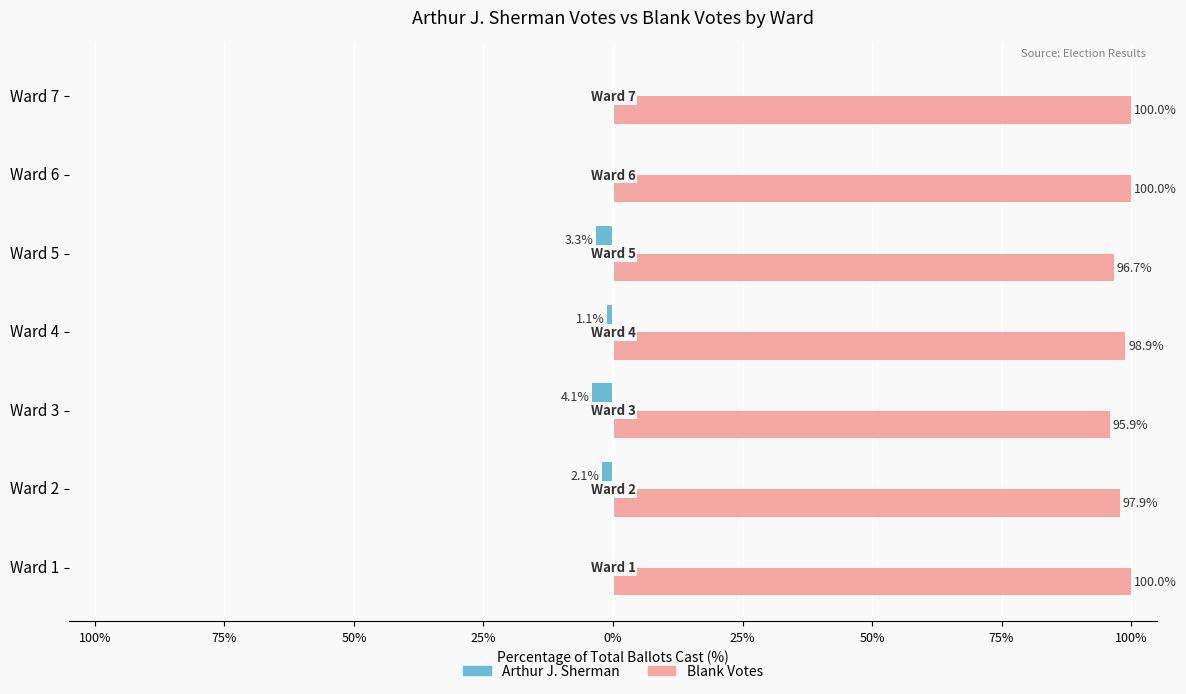

What are all the series names shown in the legend?

Arthur J. Sherman, Blank Votes